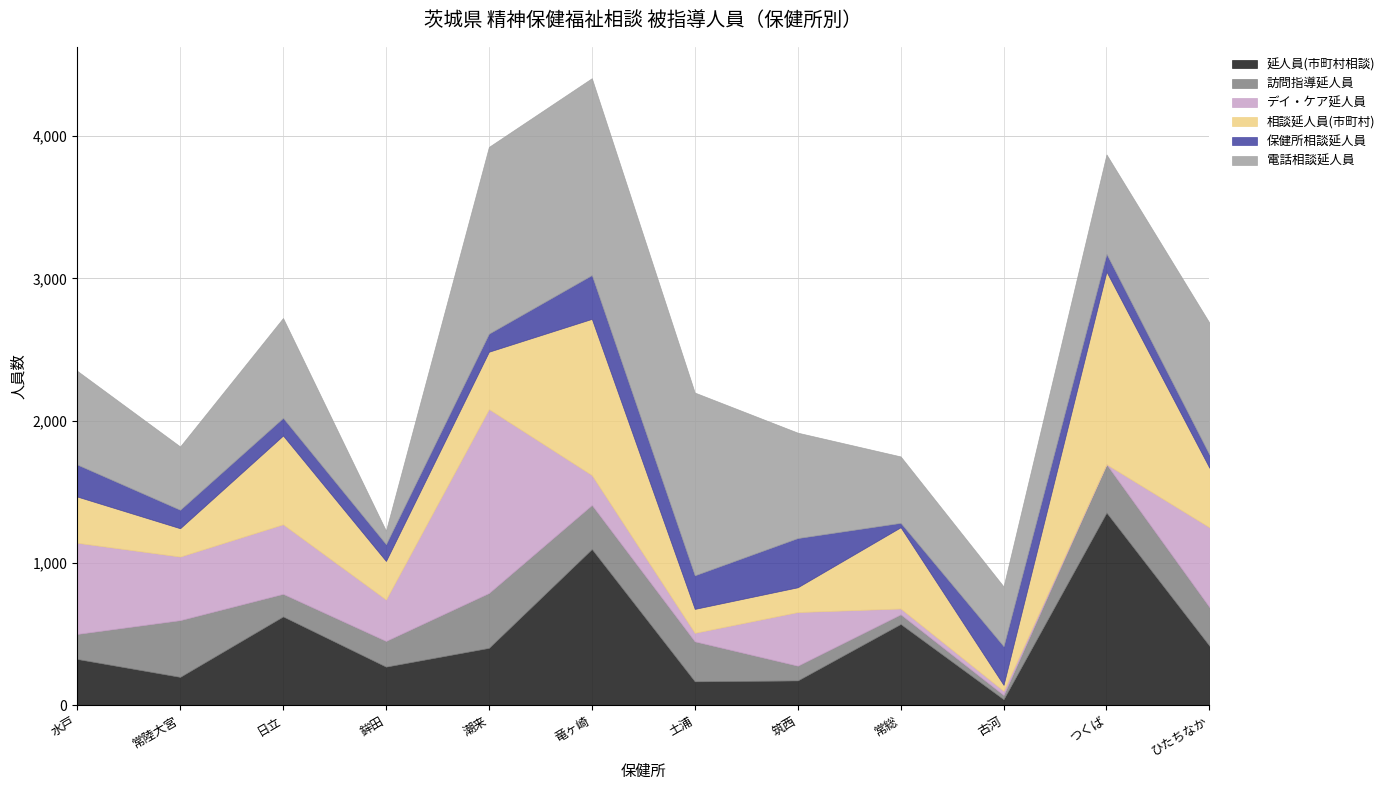

How many interior local valleys does the 訪問指導延人員 series have?

2